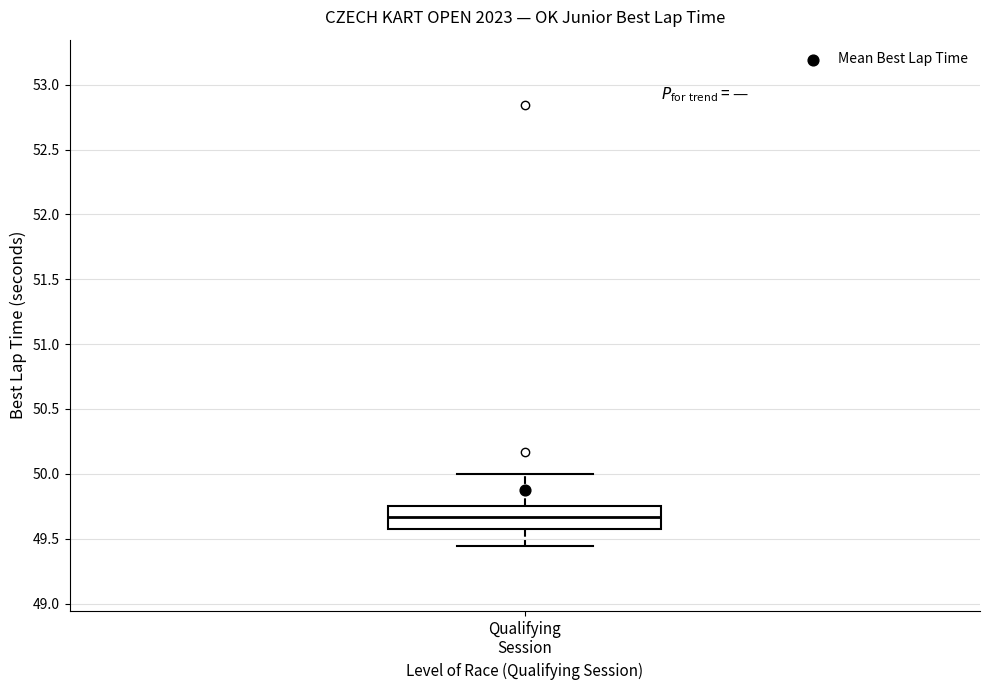

Where does the lower whisker of the box for Qualifying Session end on the y-axis? The values are not printed on the chart, so give them approximately, as read against the axis.

49.45